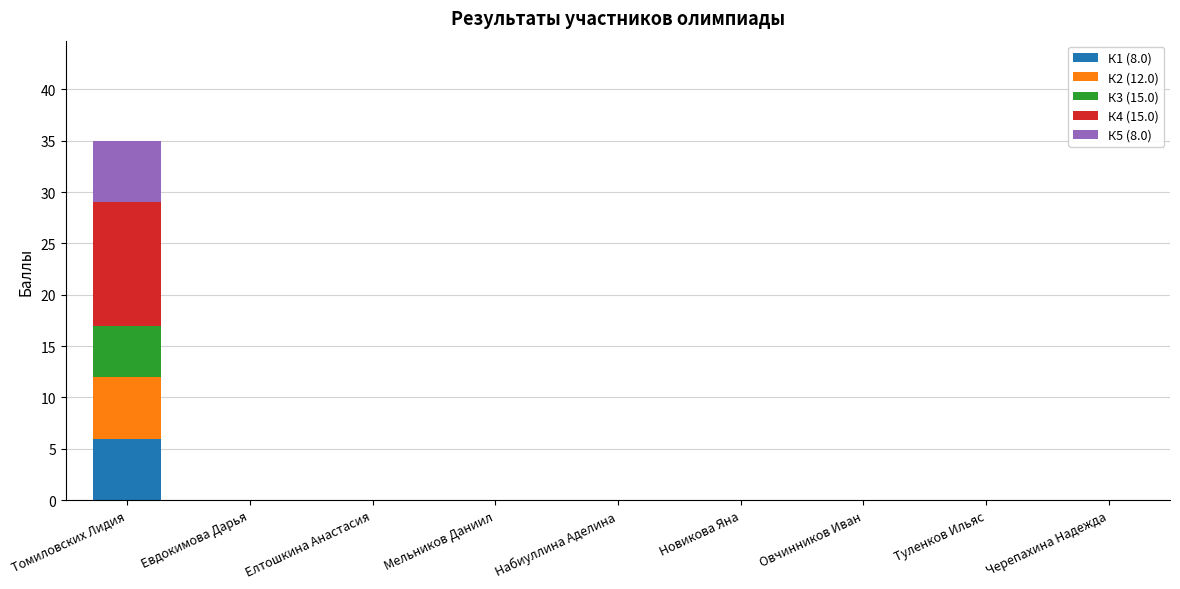

What is the maximum value for К1 (8.0)?

6